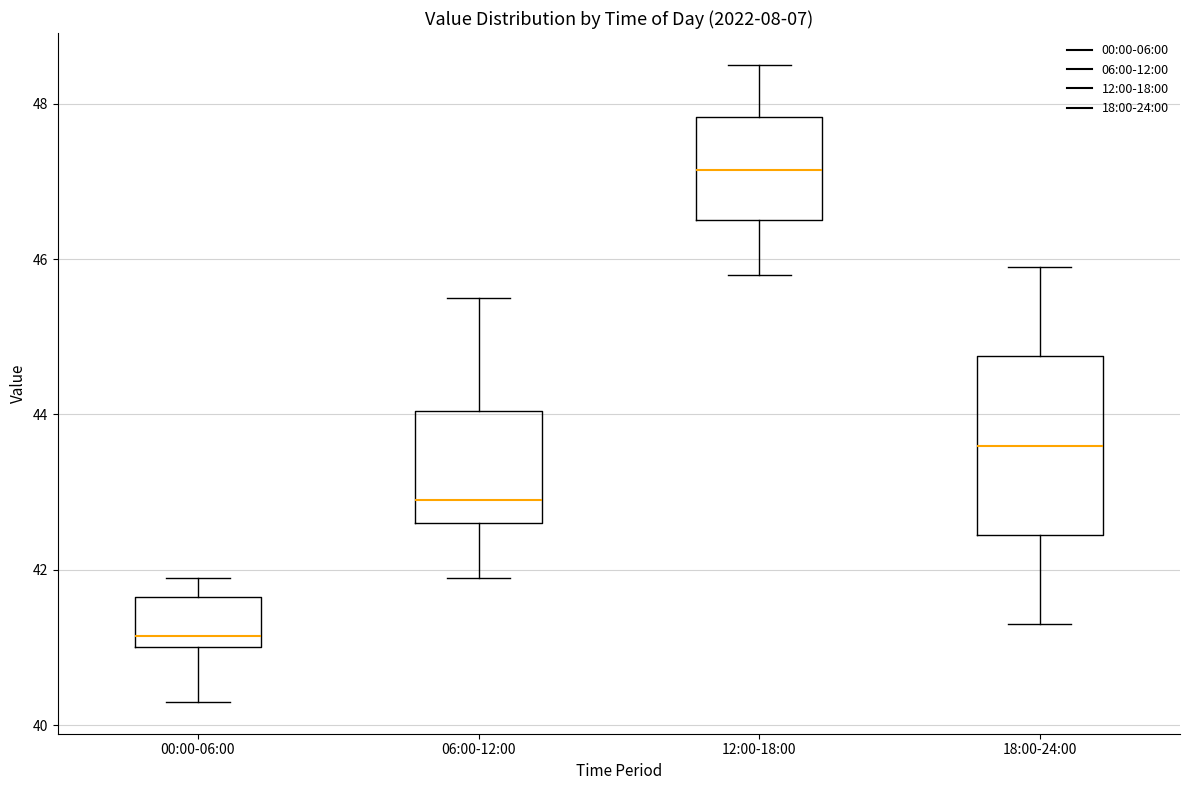

Which box is the tallest, from its lower edge to its upper edge?

18:00-24:00